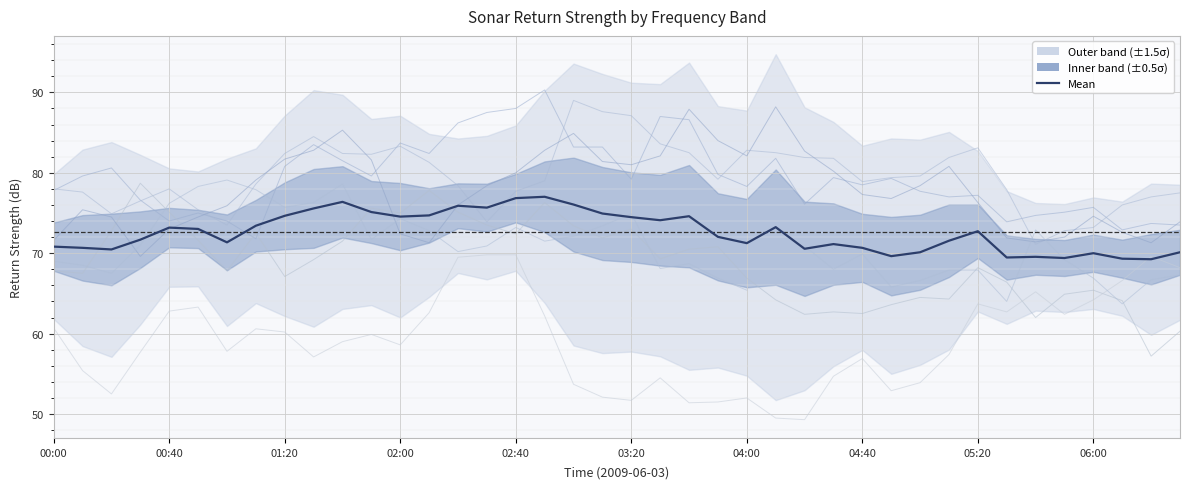

In 3.672, how many points are lower than both neighbors (excluding endpoints)?

7